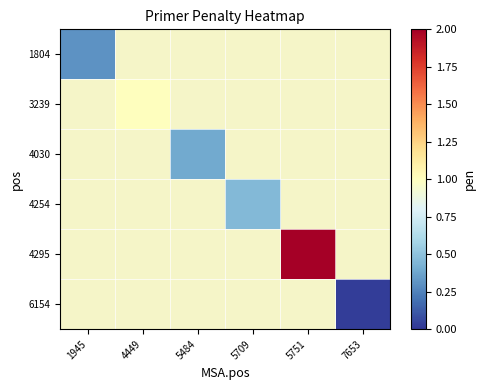

At which category is the sum across all series the highest?

5751